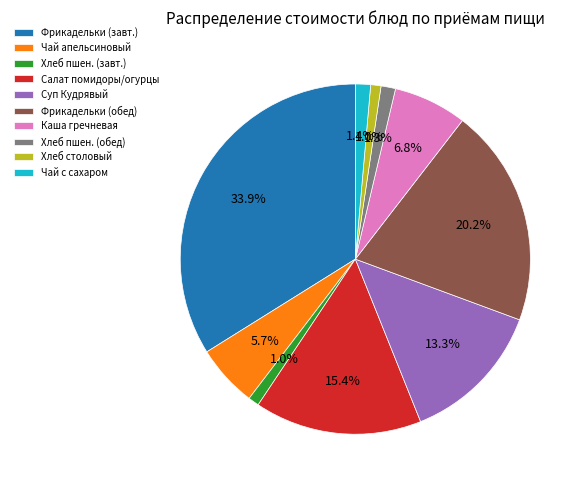

How many segments does this pie chart have?

10